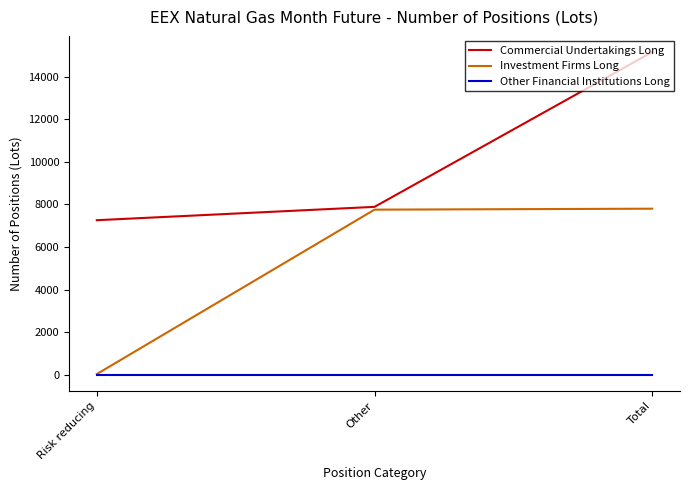

Where is Investment Firms Long nearest to the value 3923?

Other